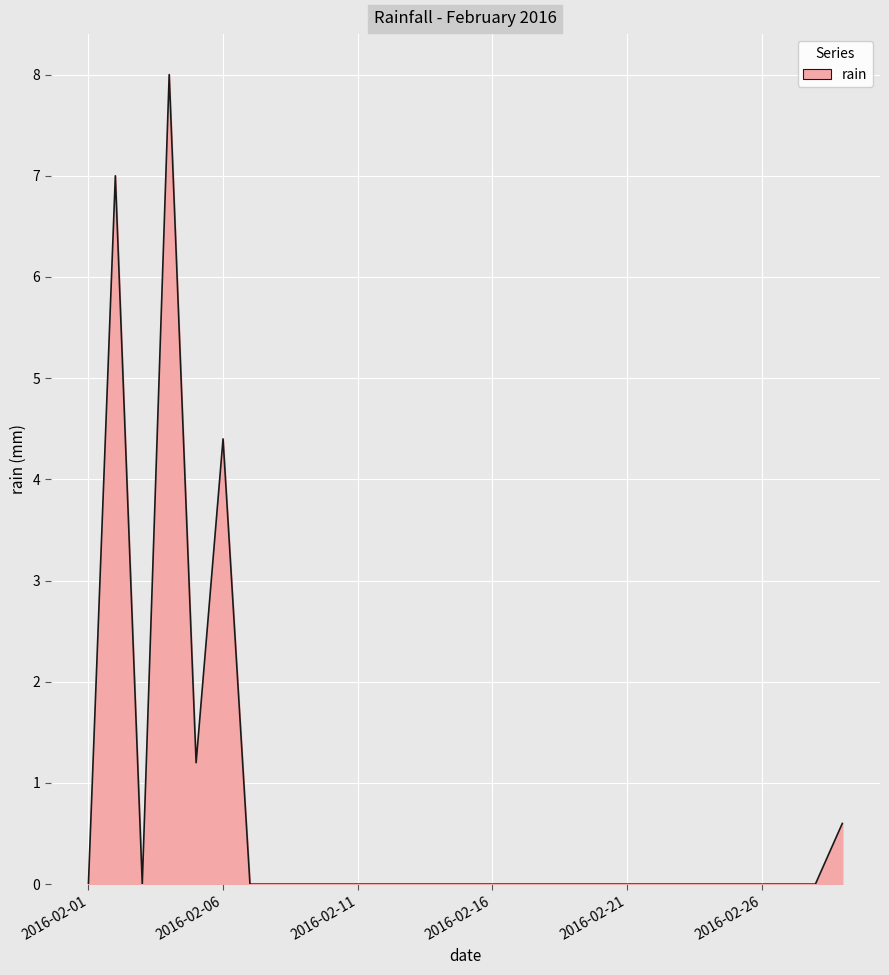

What is the greatest value displayed?

8.0